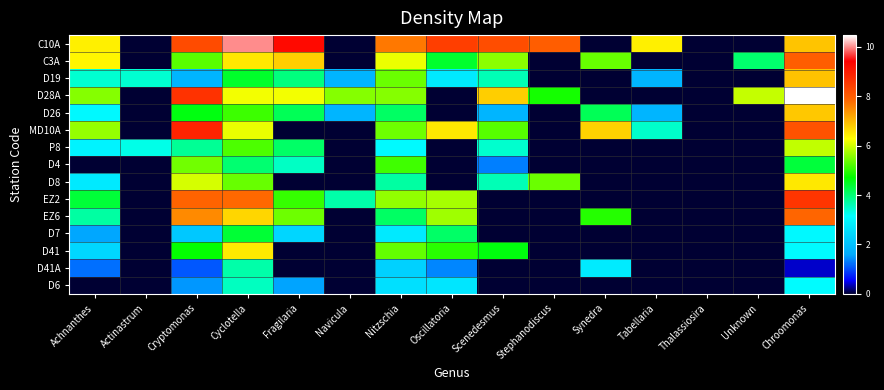

Which series has the largest total across all categories?

C10A